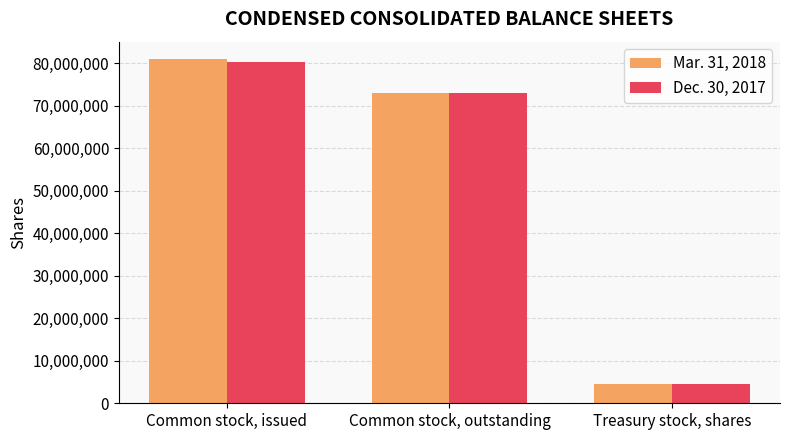

Rank the series by their average value, from lowest to highest.

Dec. 30, 2017, Mar. 31, 2018